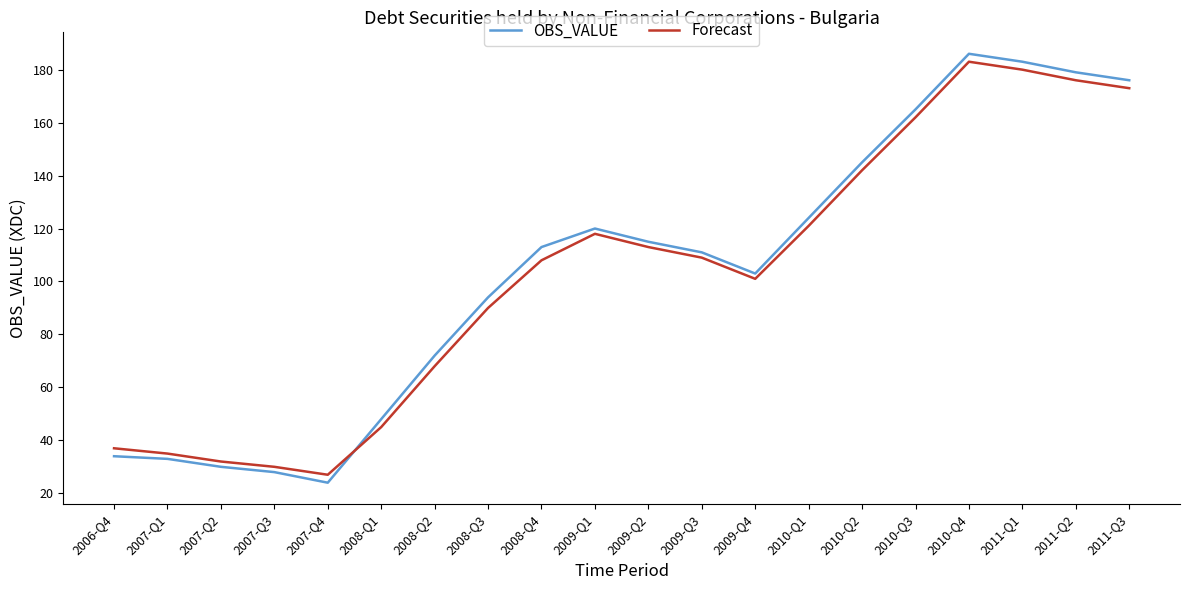

True or false: OBS_VALUE has a value of 16 at 2007-Q4.

False